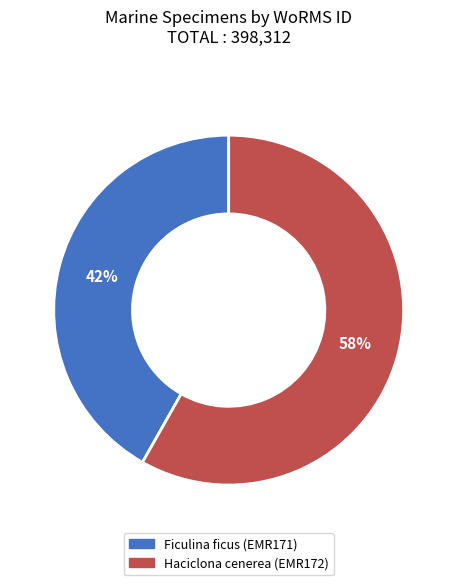

Approximately how many times larger is the value at Haciclona cenerea (EMR172) compared to Ficulina ficus (EMR171)?

1.4